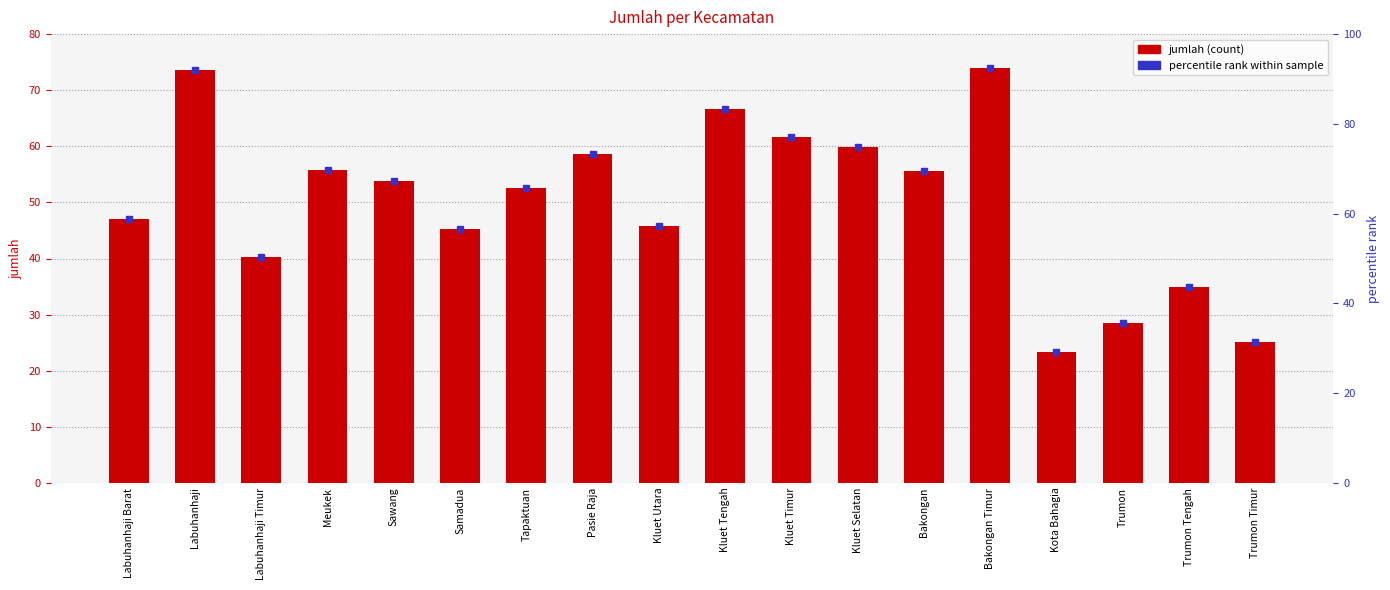

What is the change in value from Kluet Utara to Trumon Timur?

-20.6